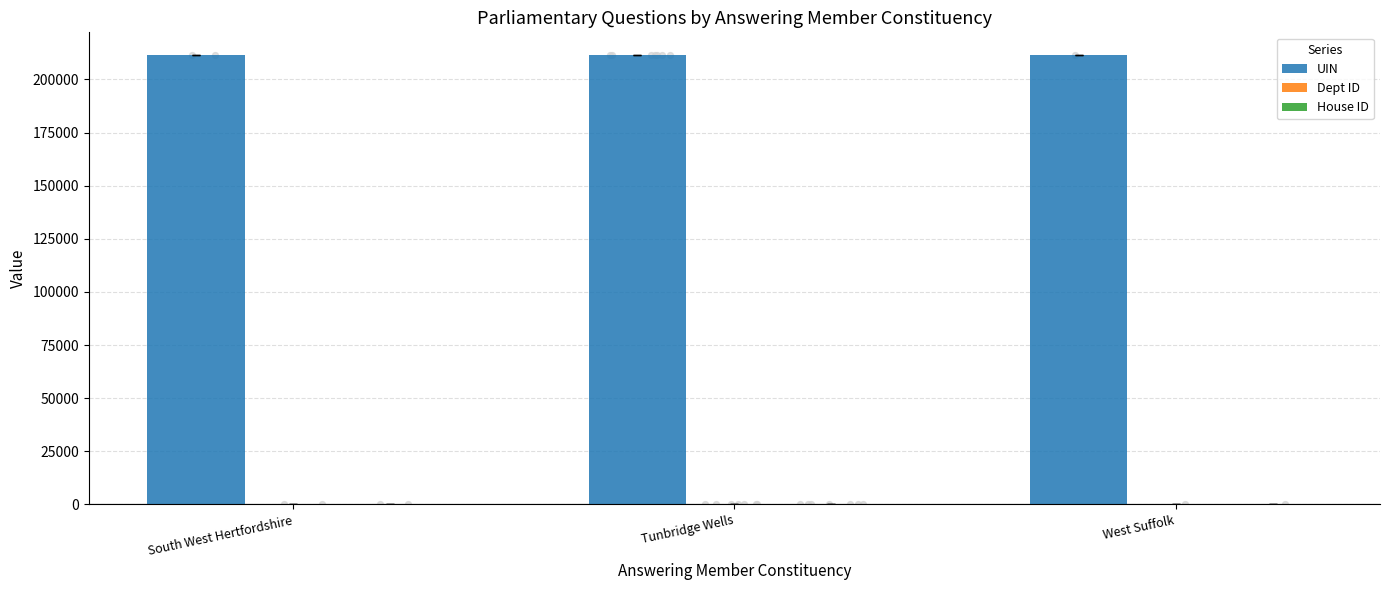

At how many categories does at least one series exceed 42954?

3